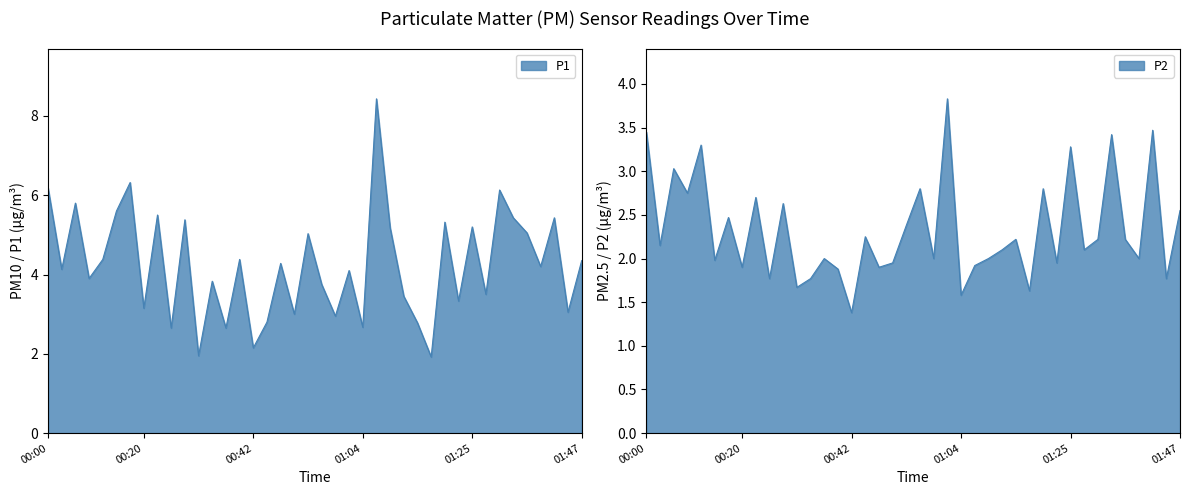

Where does the P2 series first go above 2?

00:00